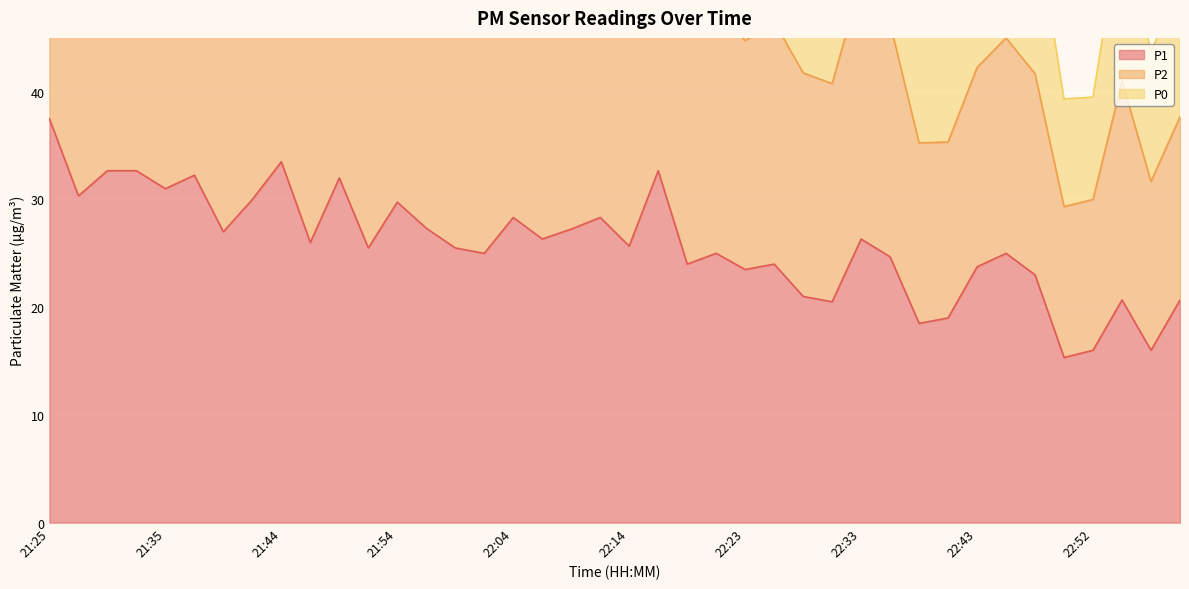

The P1 series shows 11.7 at 22:43. True or false?

False